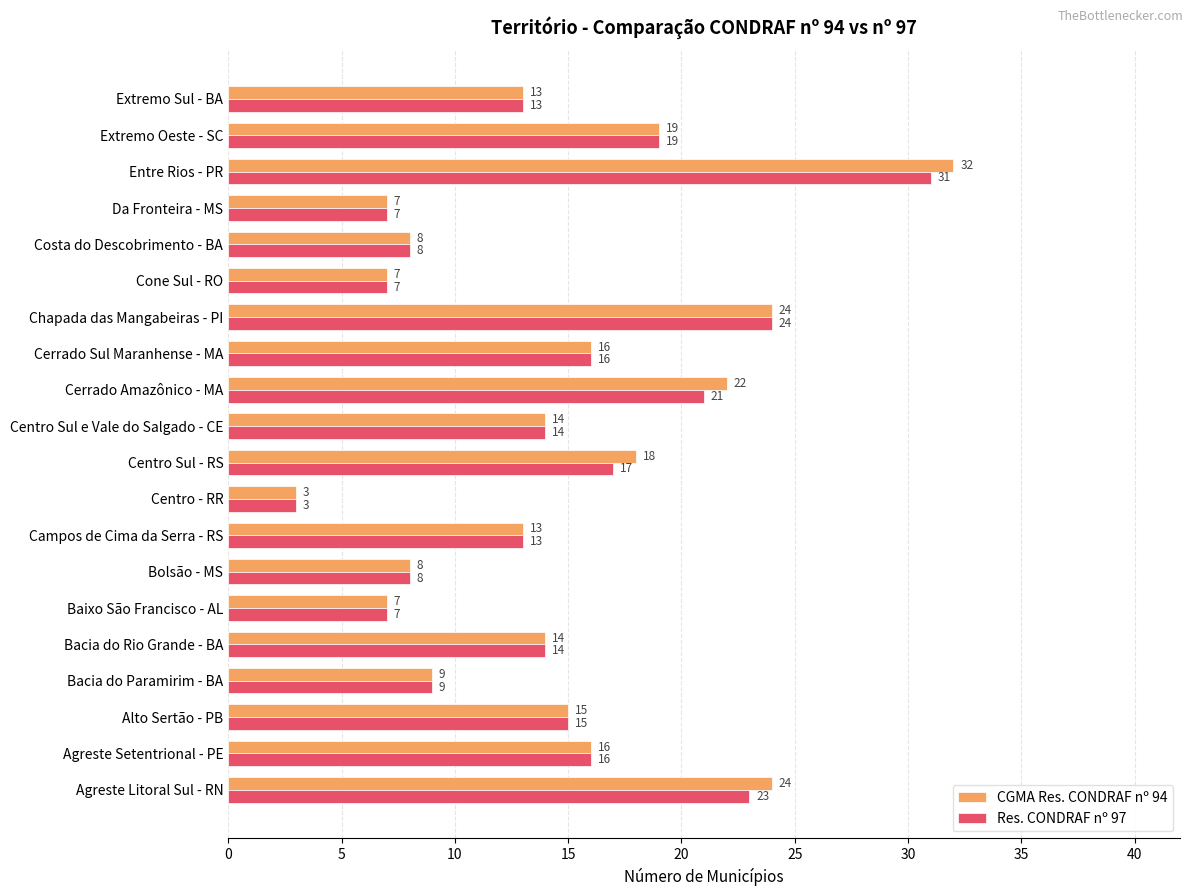

List the series in order of their overall mean, highest first.

CGMA Res. CONDRAF nº 94, Res. CONDRAF nº 97